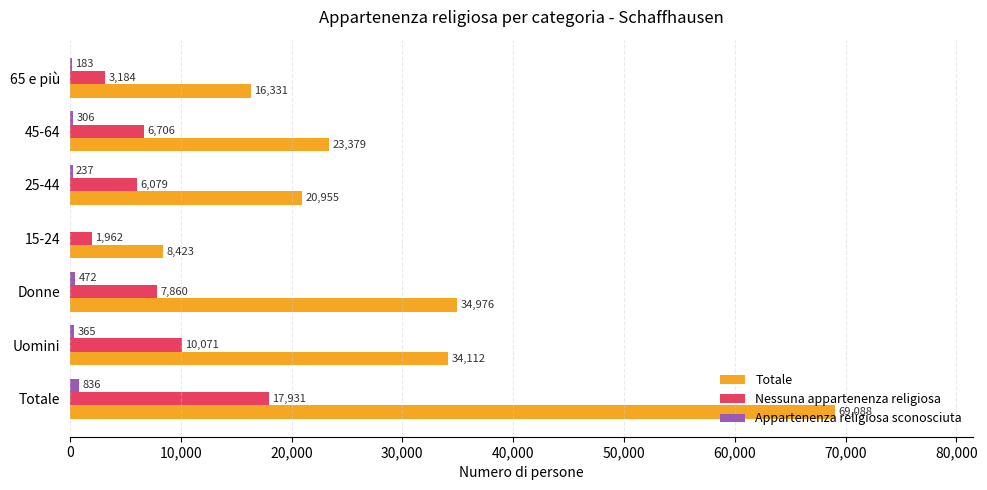

At which label is Nessuna appartenenza religiosa closest to 9946?

Uomini